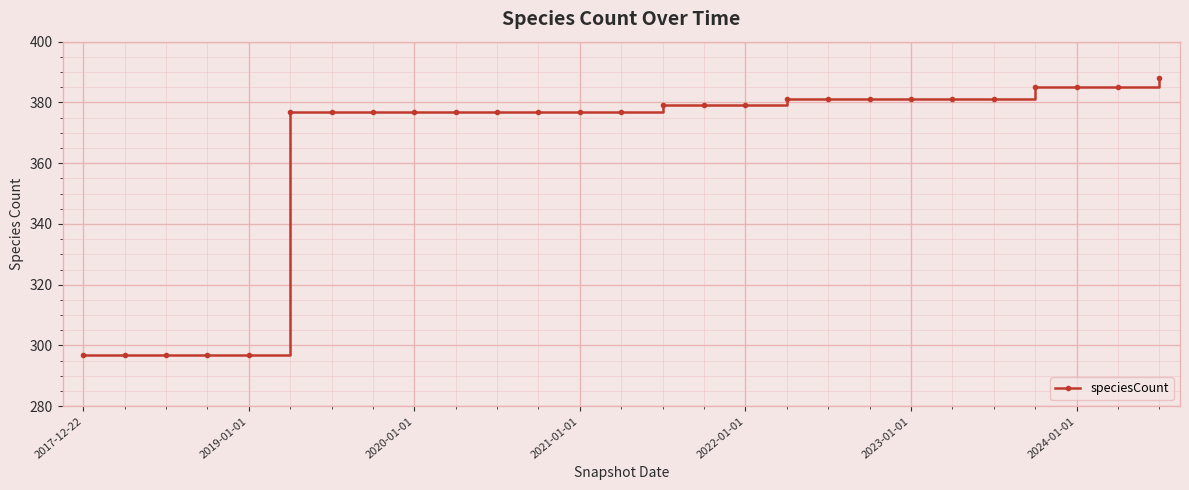

What is the average value?

365